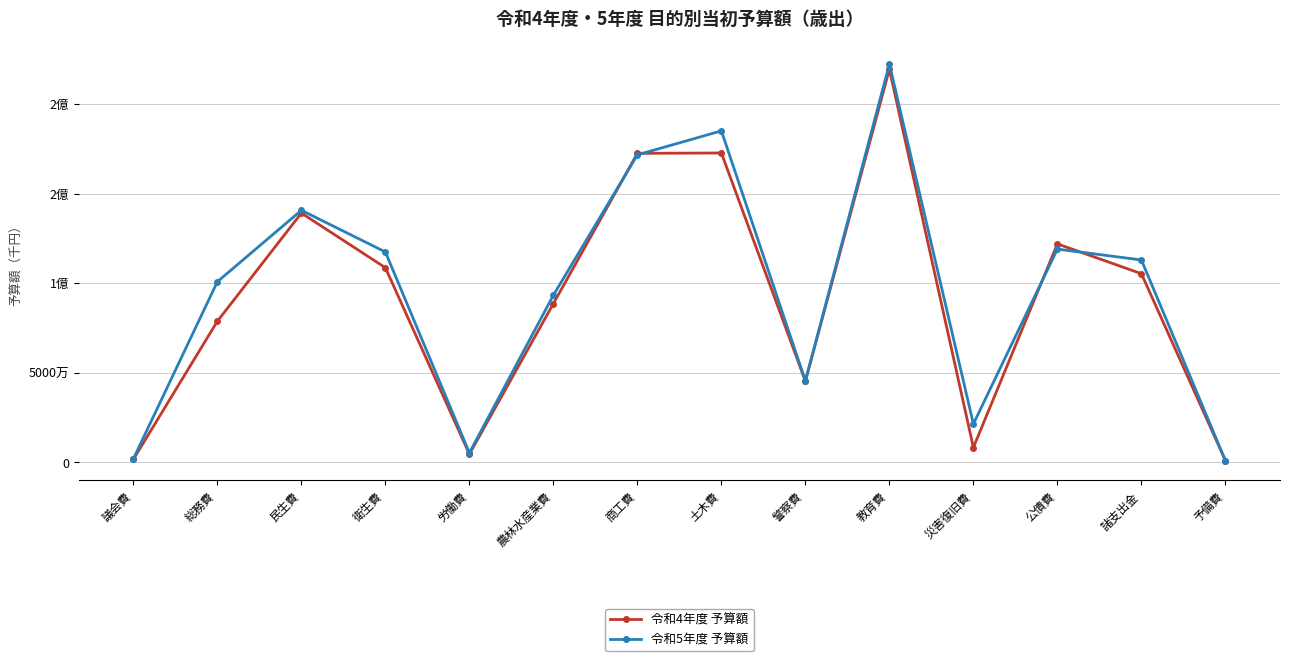

What is the difference between the 令和5年度 予算額 values at 災害復旧費 and 農林水産業費?

71859524